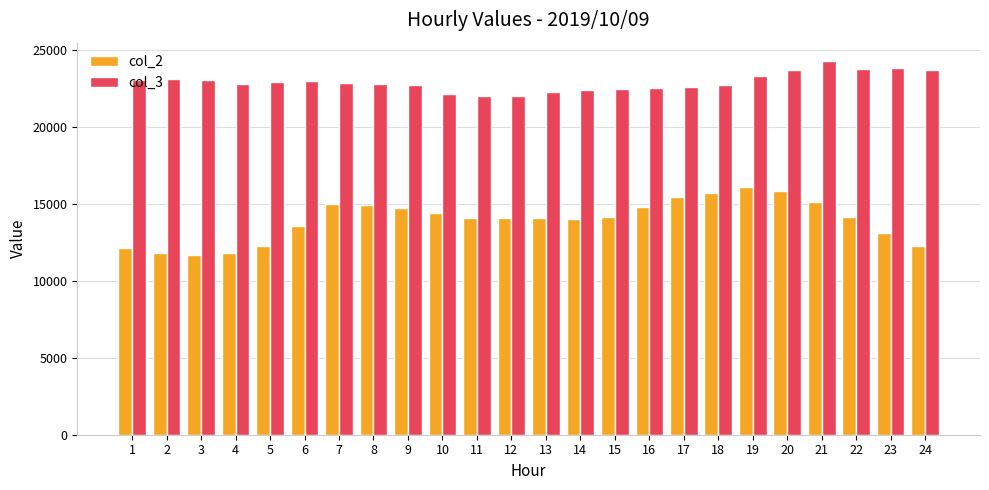

What is the value of the col_3 bar at the 20th from the left?

23675